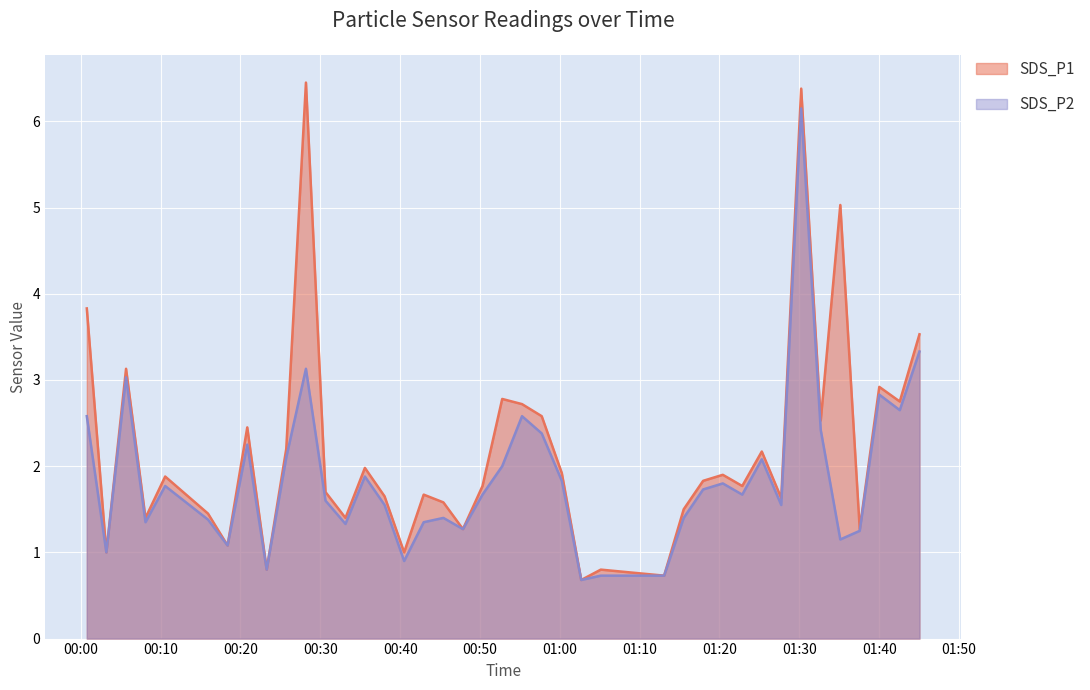

What is the label of the 15th point from the right?

2023/02/16 01:05:08